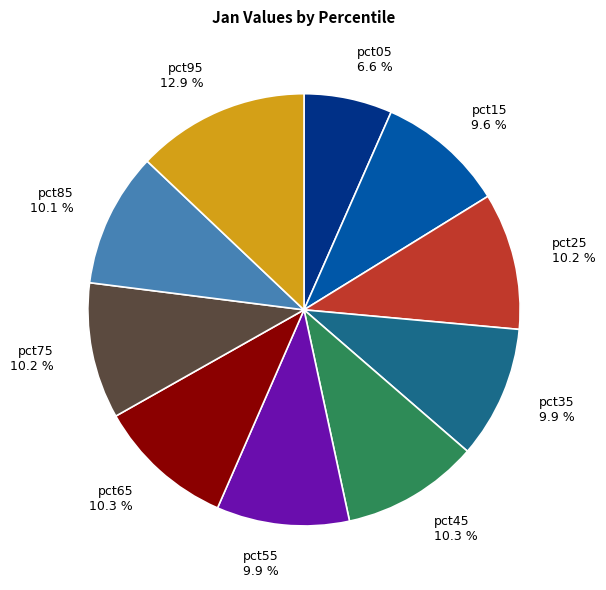

The pct15 slice represents 1% of the pie. True or false?

False